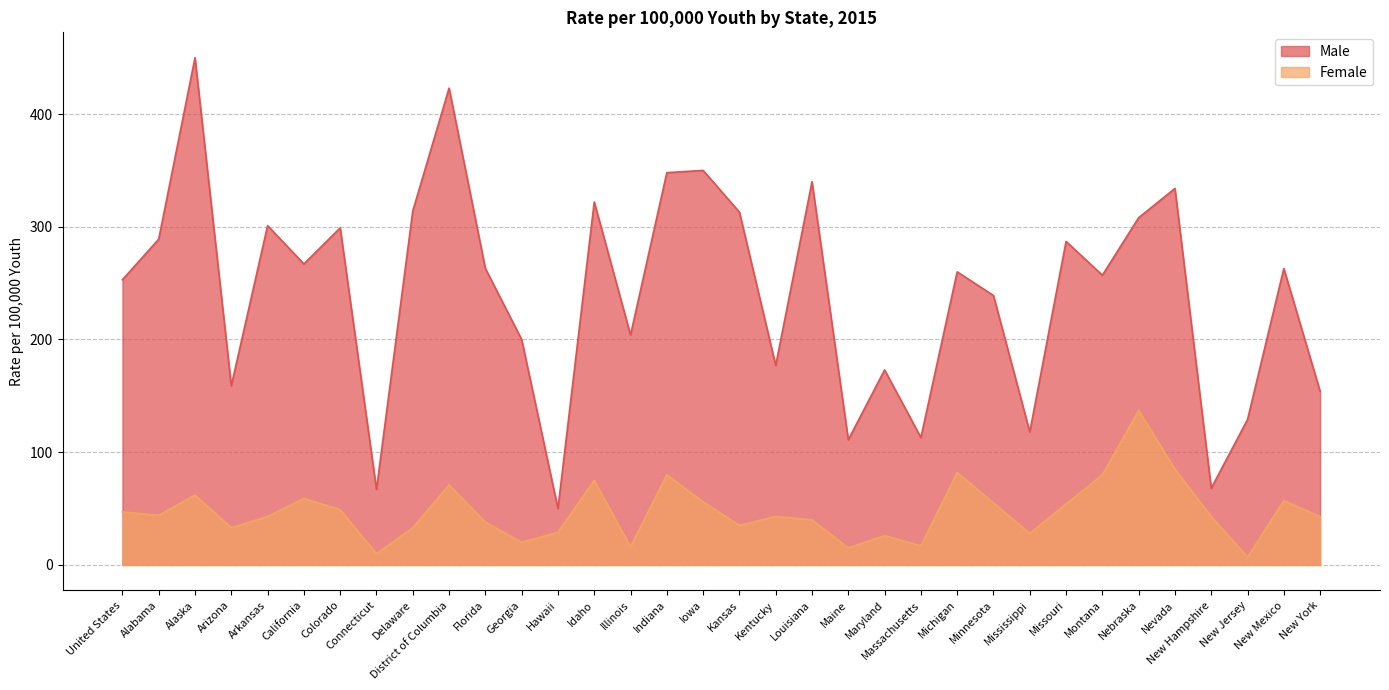

How many lines are shown in the chart?

2